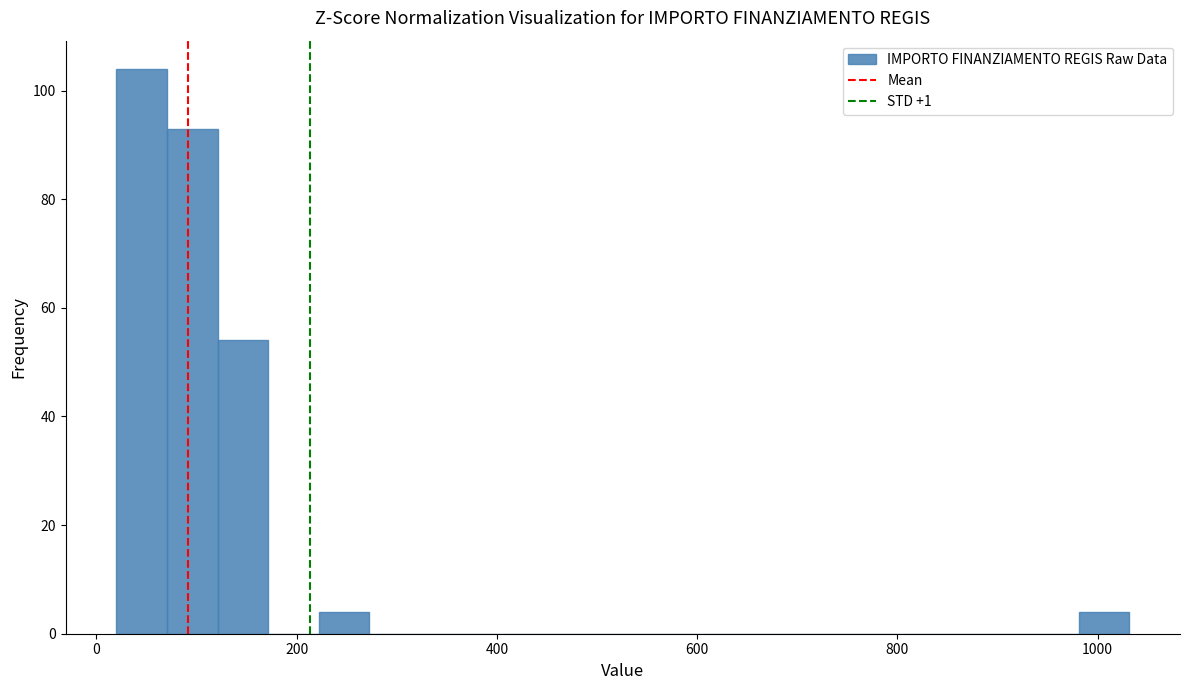

Around what value on the x-axis is the tallest bar? Give the approximate position of its centre, as read against the axis.

40